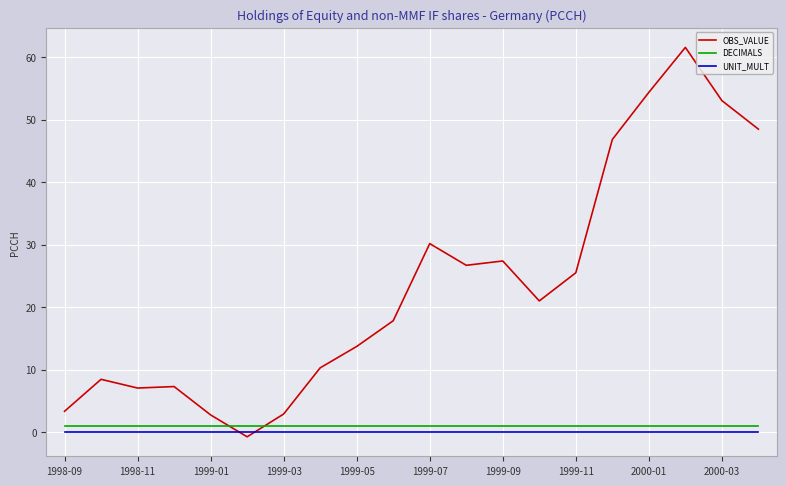

What is the maximum value shown in the chart?

61.6